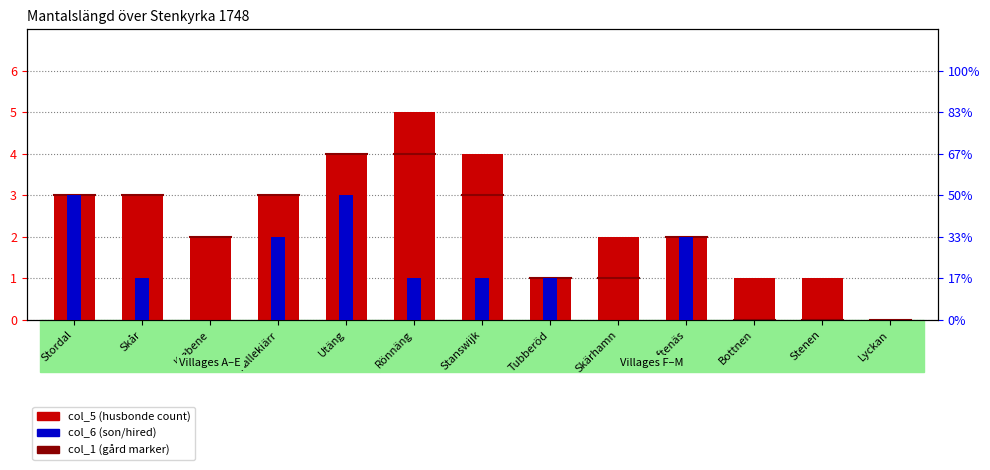

What is the total value across all series at Bottnen?

1